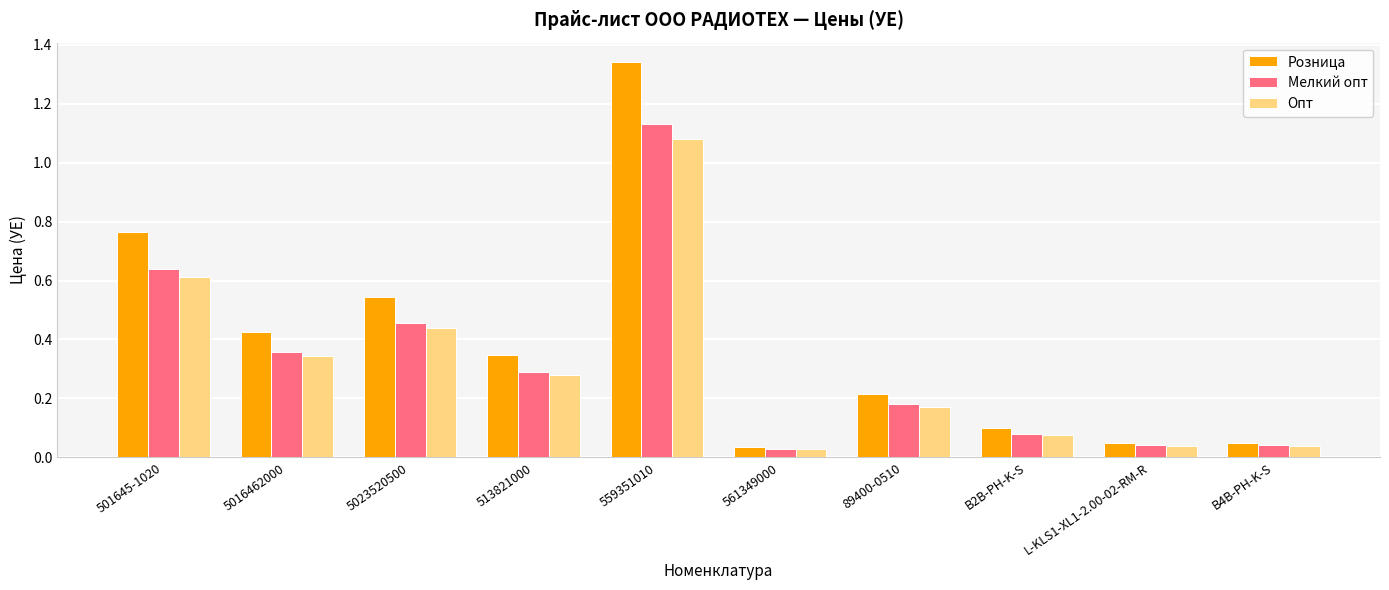

Is the value of Опт at B2B-PH-K-S greater than the value of Розница at B2B-PH-K-S?

No